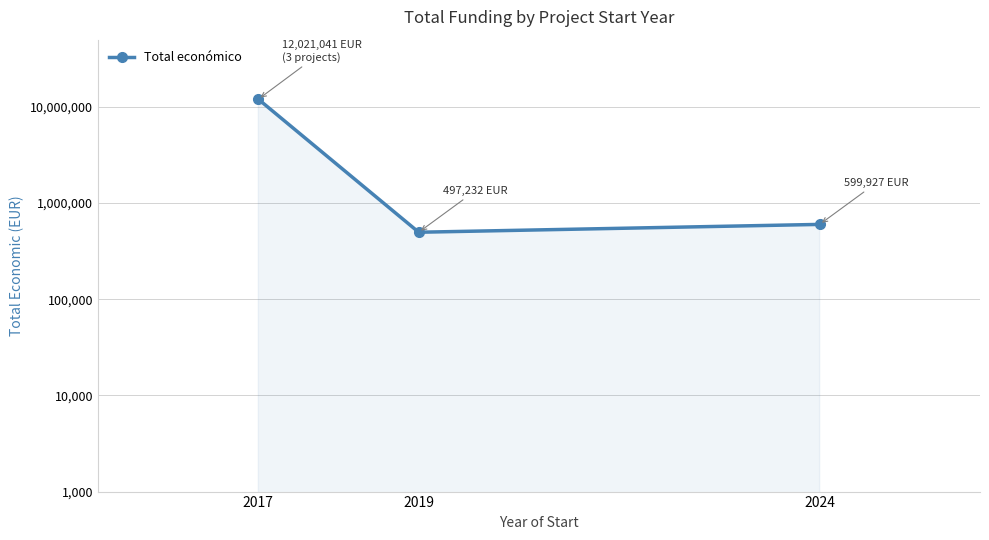

What is the minimum value shown in the chart?

497232